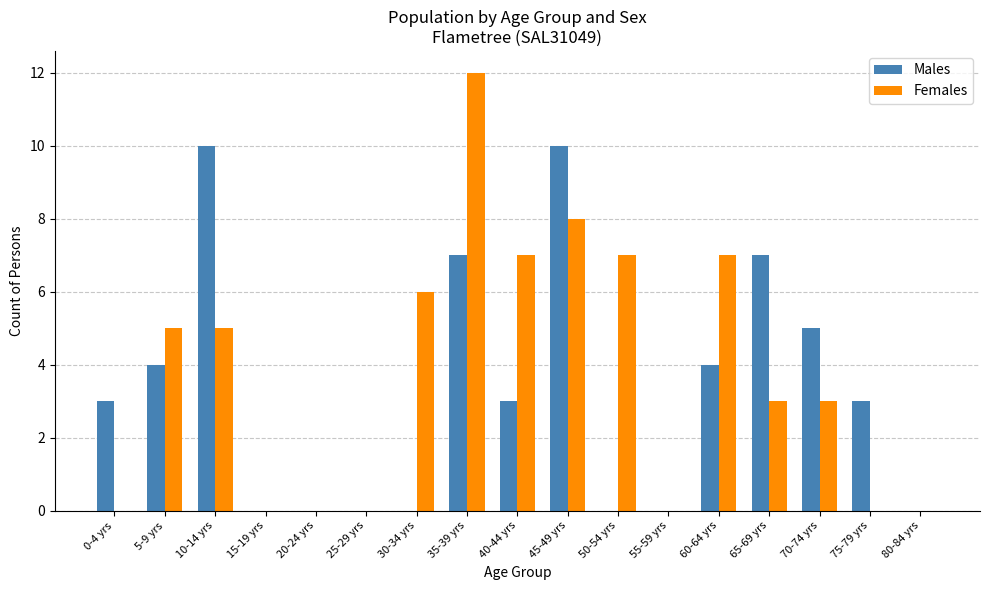

Reading left to right, list all the values displayed in this chart.

Males: 3	4	10	0	0	0	0	7	3	10	0	0	4	7	5	3	0
Females: 0	5	5	0	0	0	6	12	7	8	7	0	7	3	3	0	0